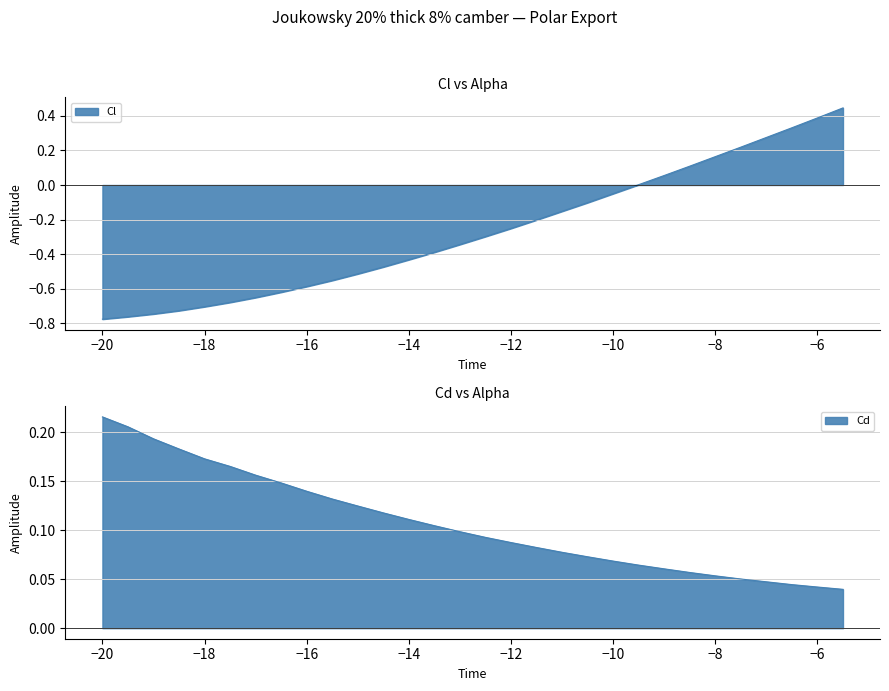

At which label does Cd reach its peak?

-20